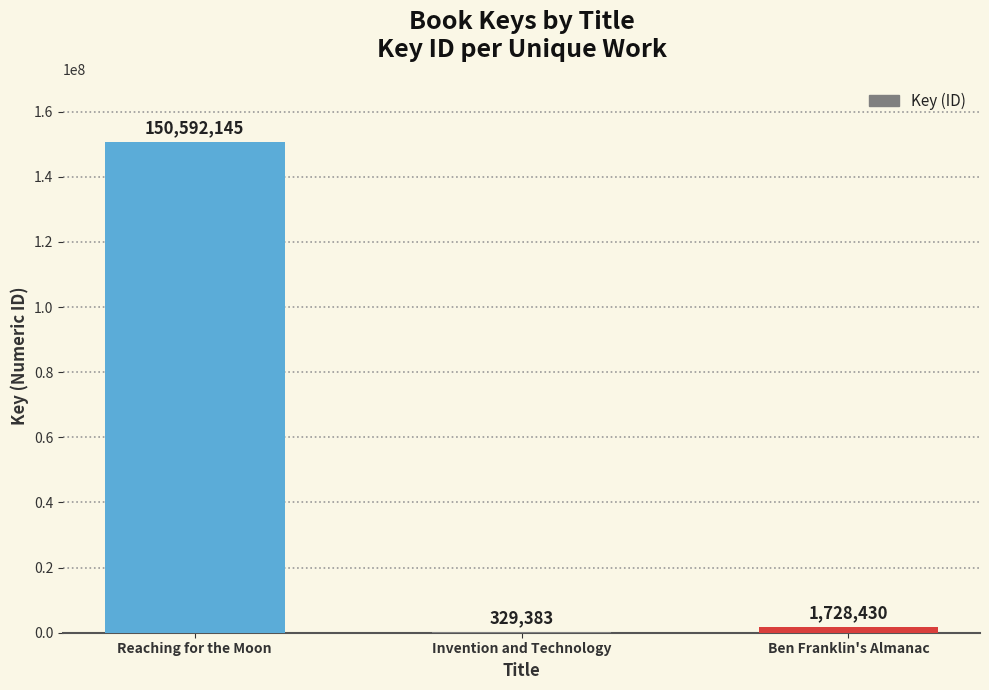

Is it true that the value at Invention and Technology is 329383?

True